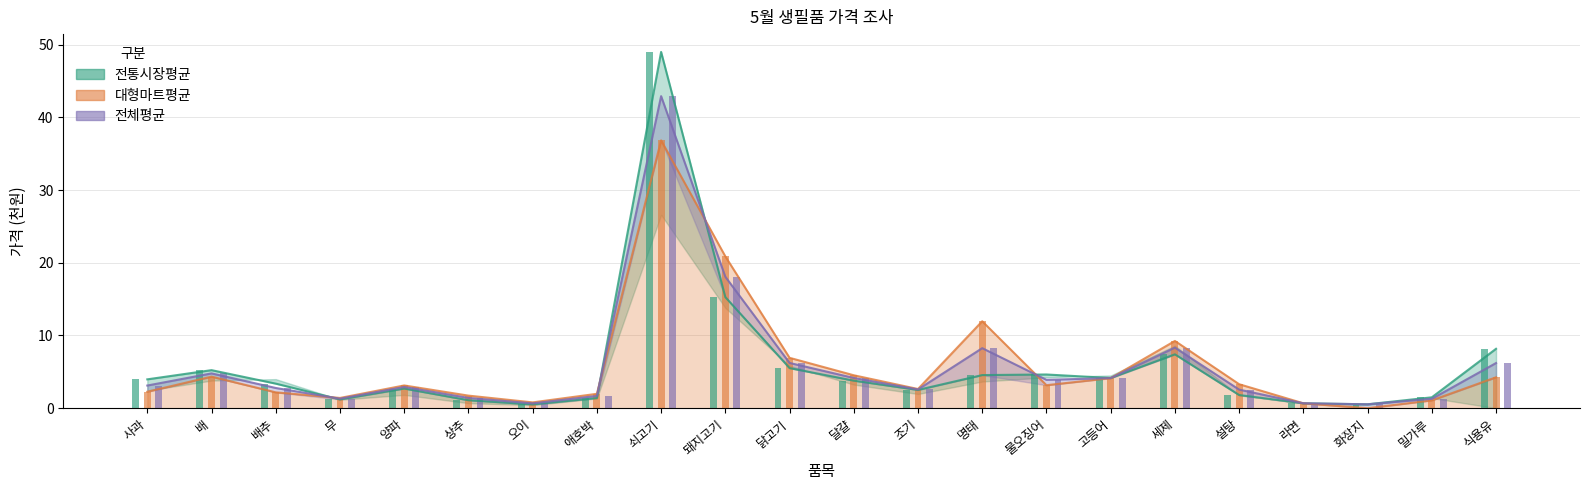

At which category is the sum across all series the highest?

쇠고기